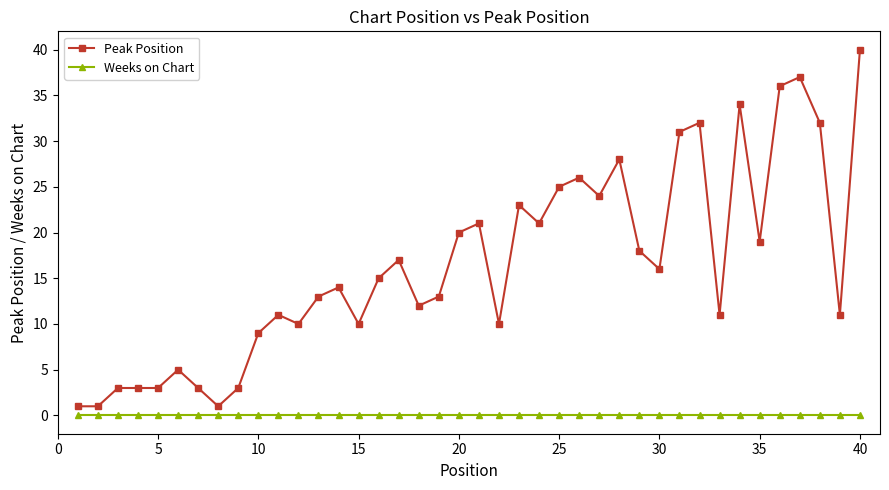

True or false: Peak Position has more than 1 interior local peaks.

True